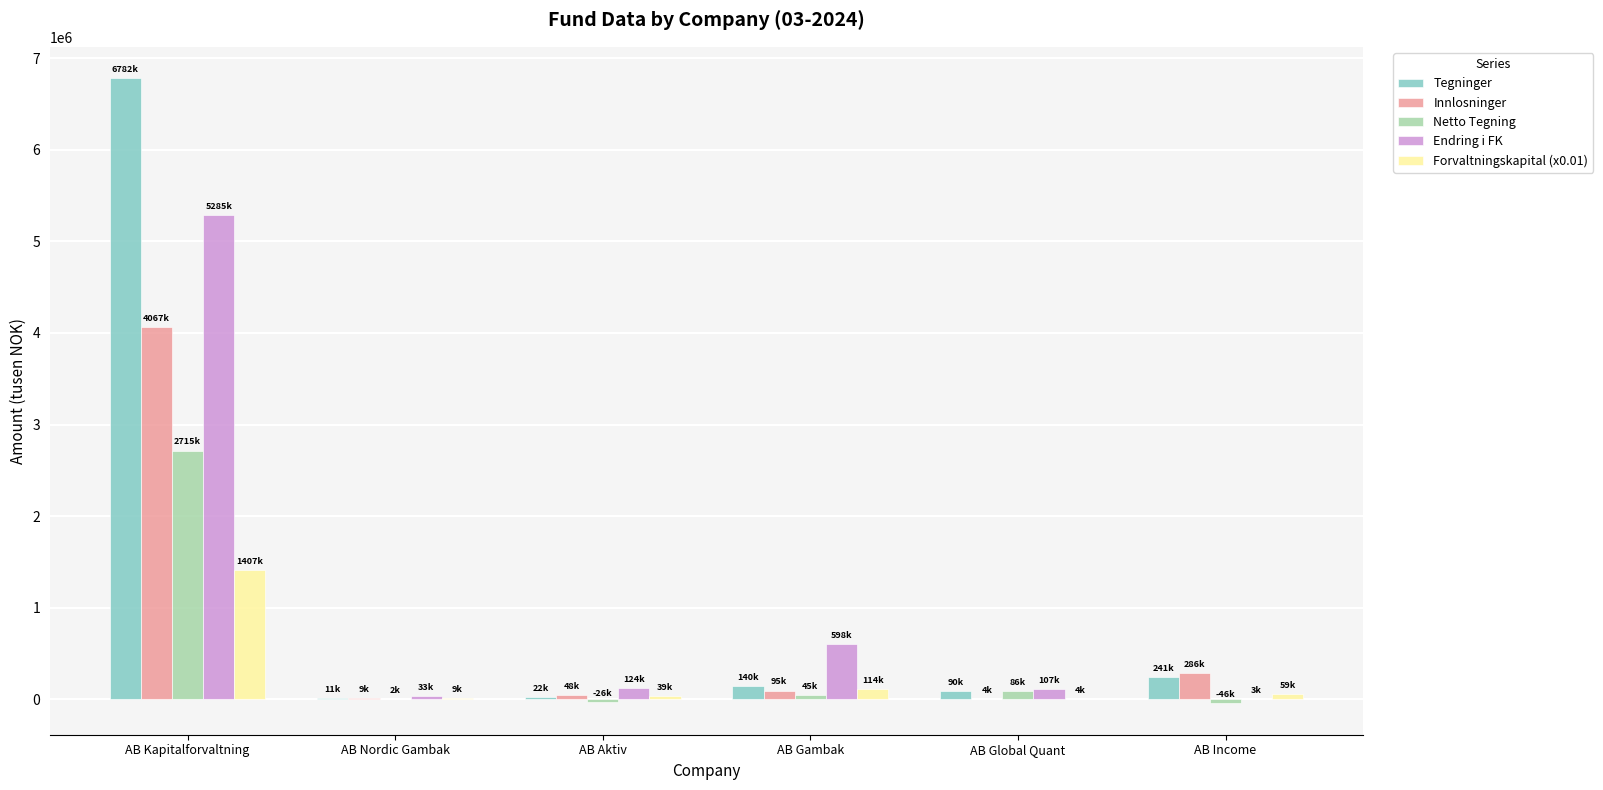

What is the total value across all series at AB Nordic Gambak?

63642.1